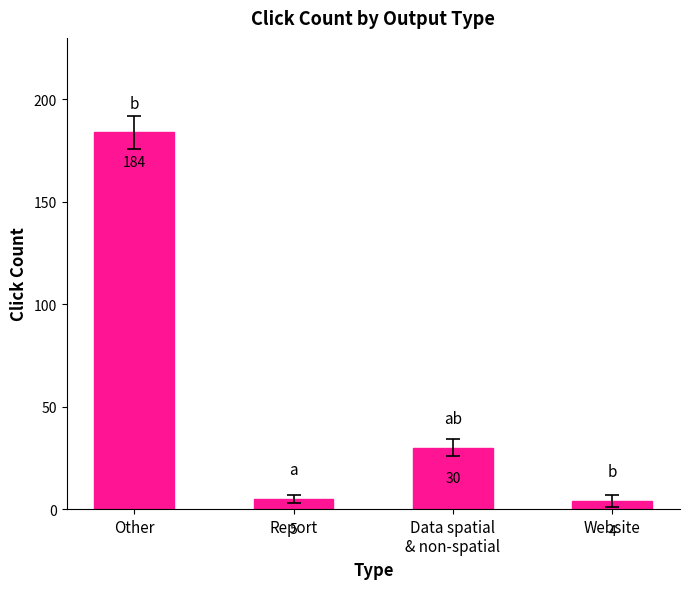

Rank the categories by value from highest to lowest.

Other, Data spatial
& non-spatial, Report, Website